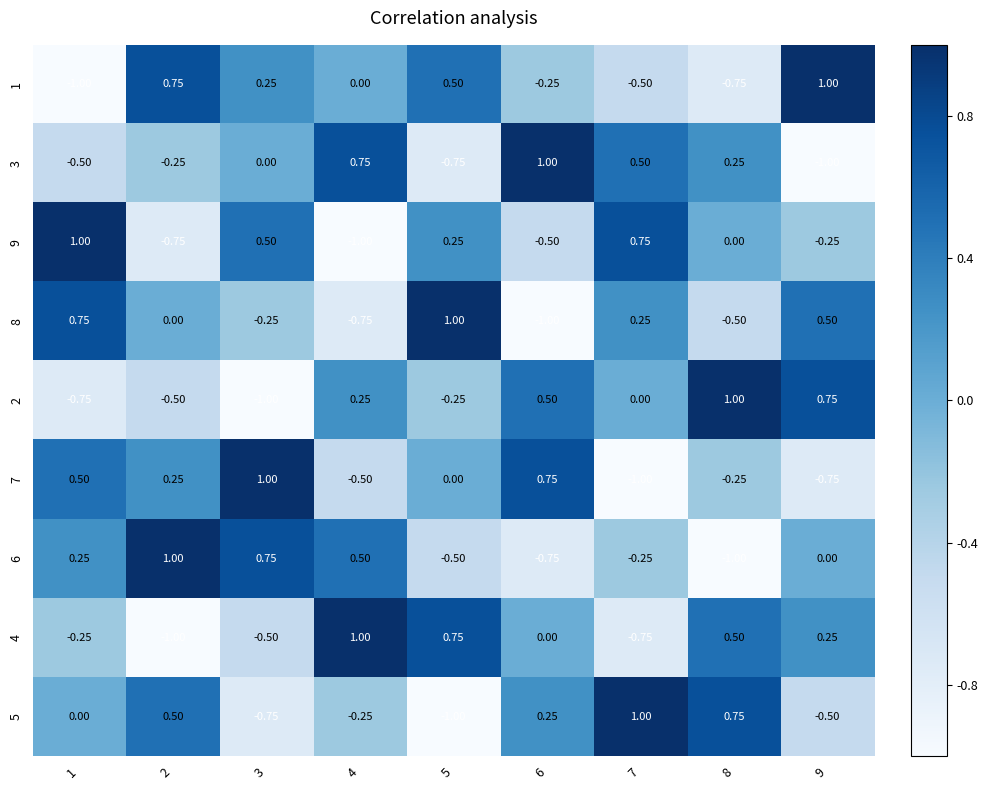

Is the value of 6 at 2 greater than the value of 7 at 1?

Yes